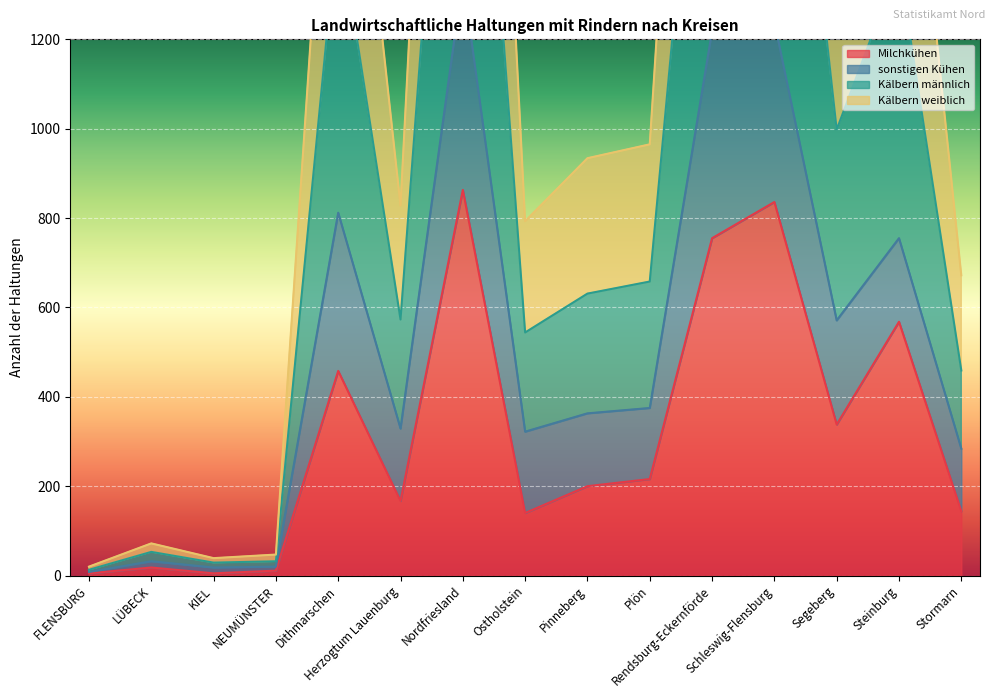

In Kälbern weiblich, how many points are lower than both neighbors (excluding endpoints)?

4